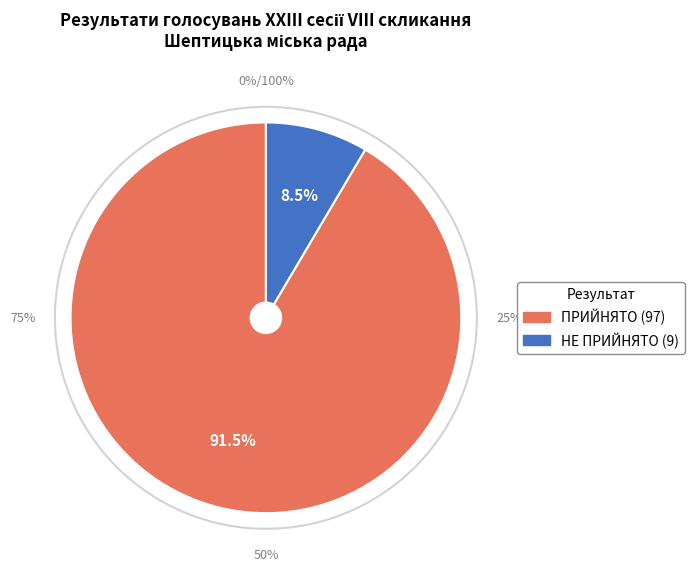

To the nearest percent, what portion does ПРИЙНЯТО represent?

92%